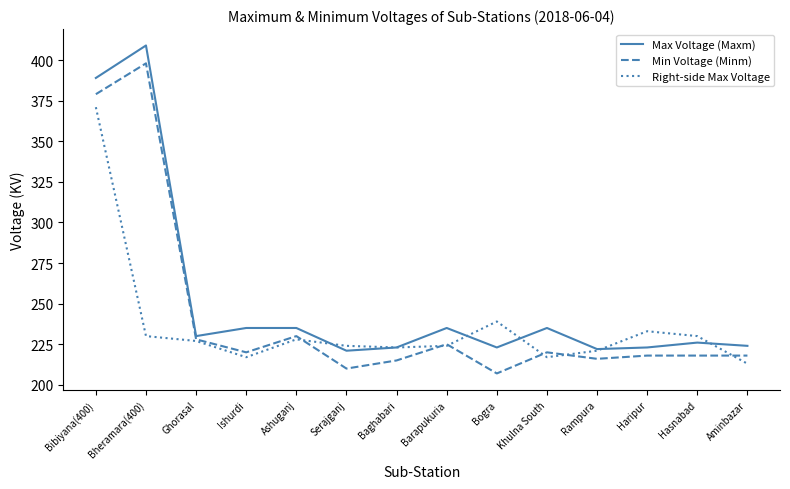

What position from the right is Ashuganj?

10